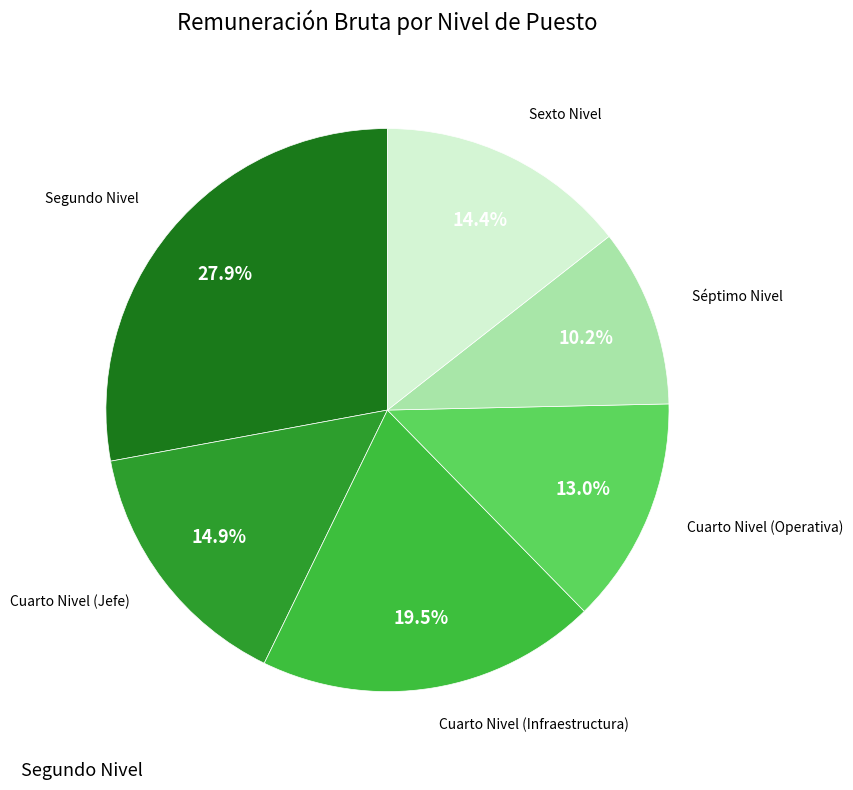

Combined, do Cuarto Nivel (Infraestructura) and Cuarto Nivel (Operativa) account for over 50%?

No